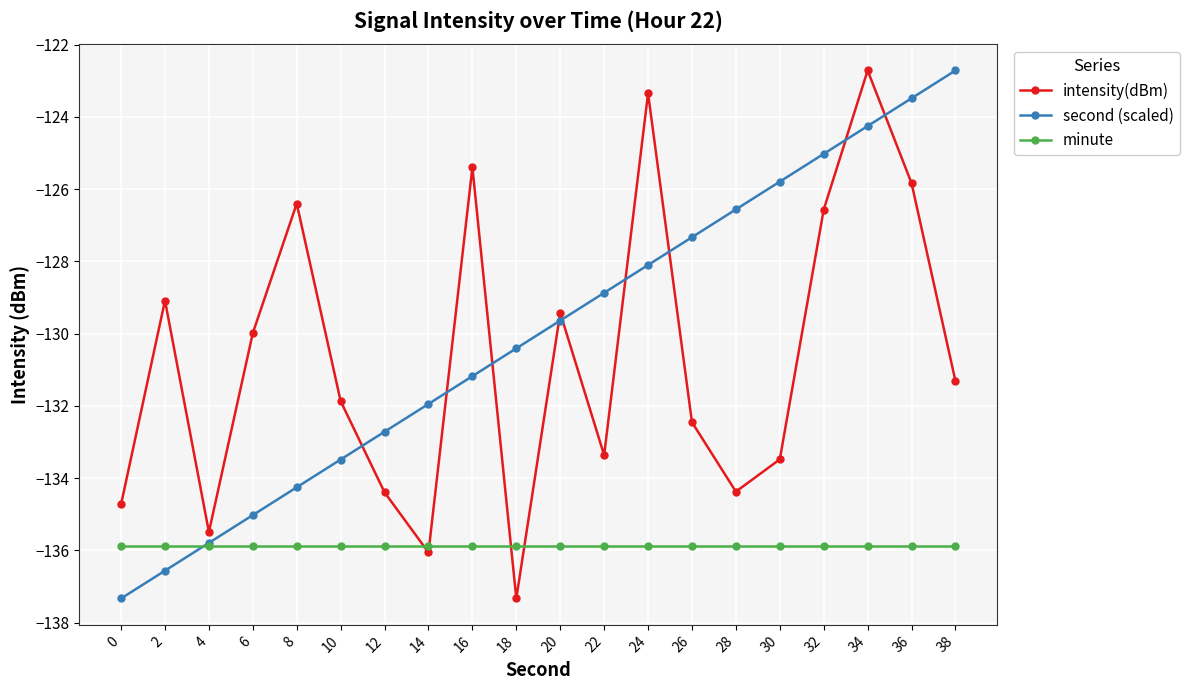

How many times do intensity(dBm) and second (scaled) cross each other?

9